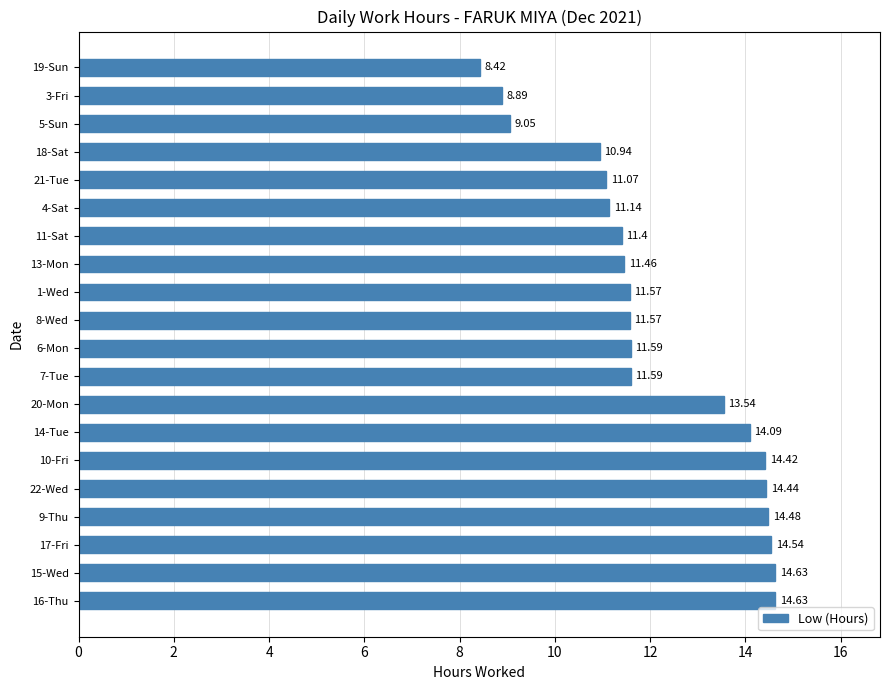

At which category does the chart reach its minimum across all series?

19-Sun